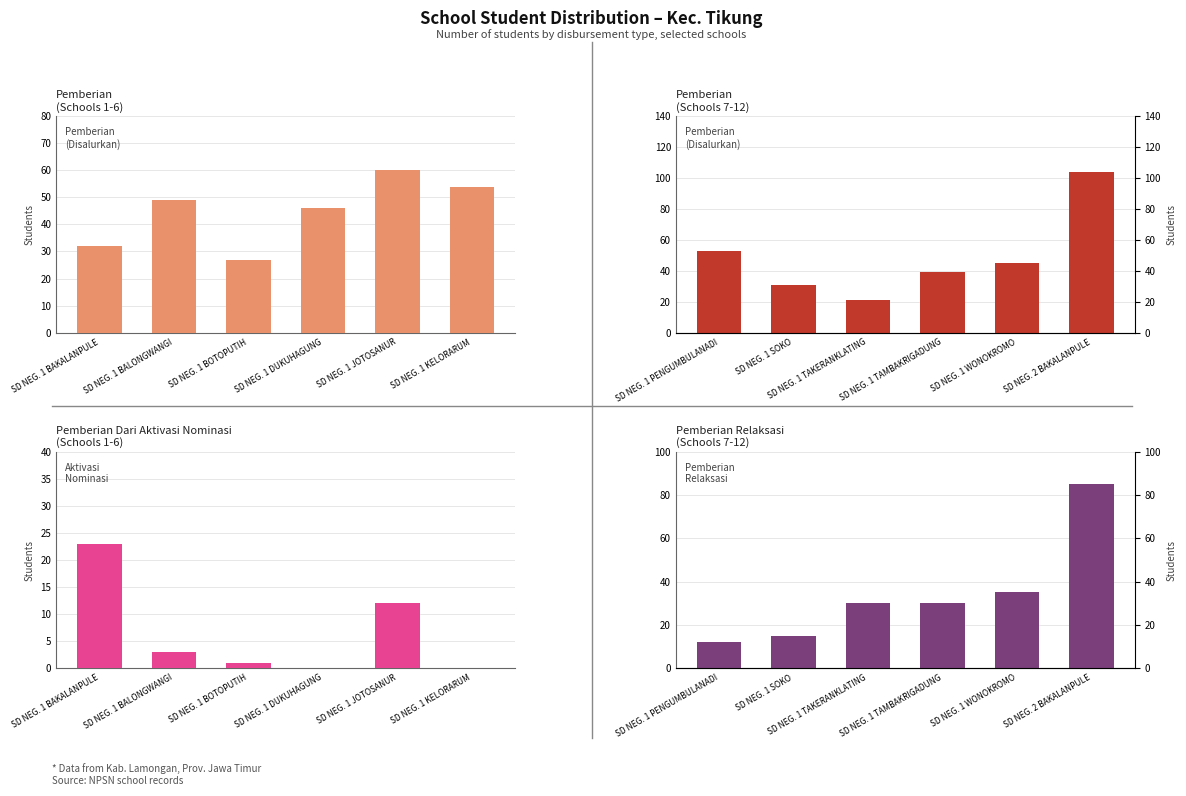

List the series in order of their overall mean, lowest first.

Pemberian Dari Aktivasi Nominasi, Pemberian Relaksasi, Pemberian